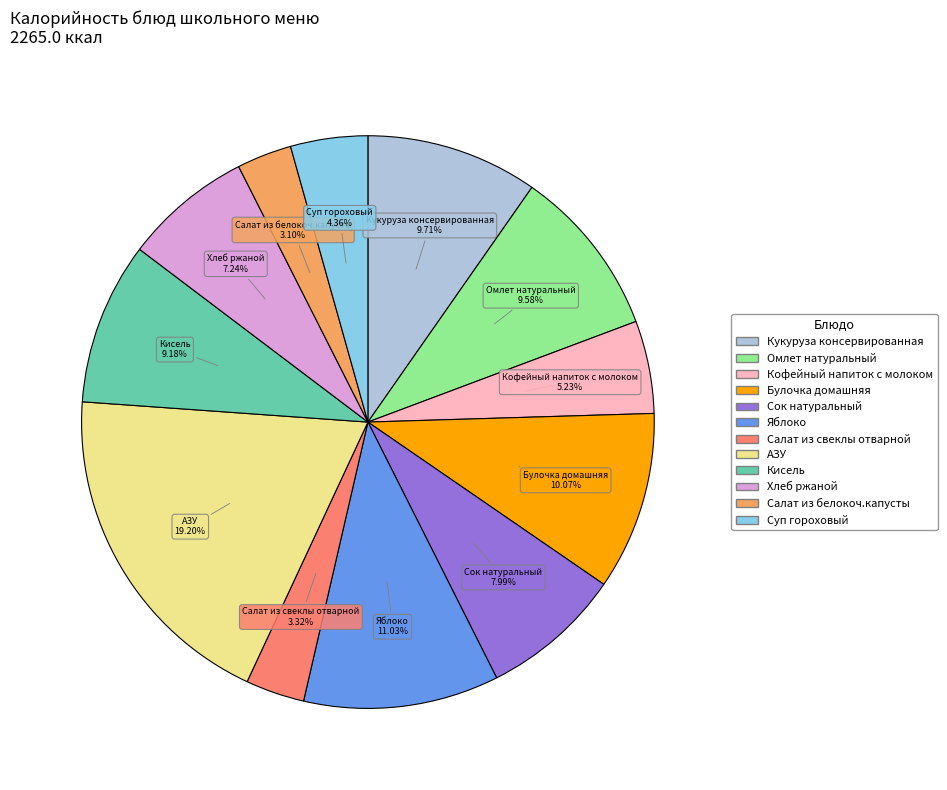

How many segments does this pie chart have?

12